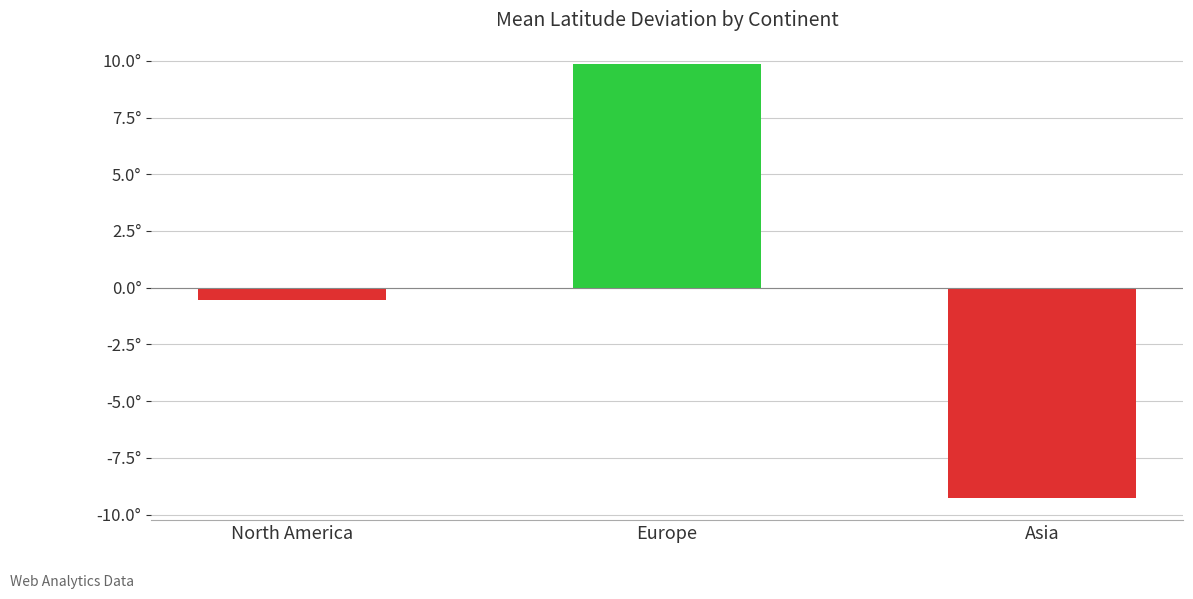

Are the bars horizontal?

No